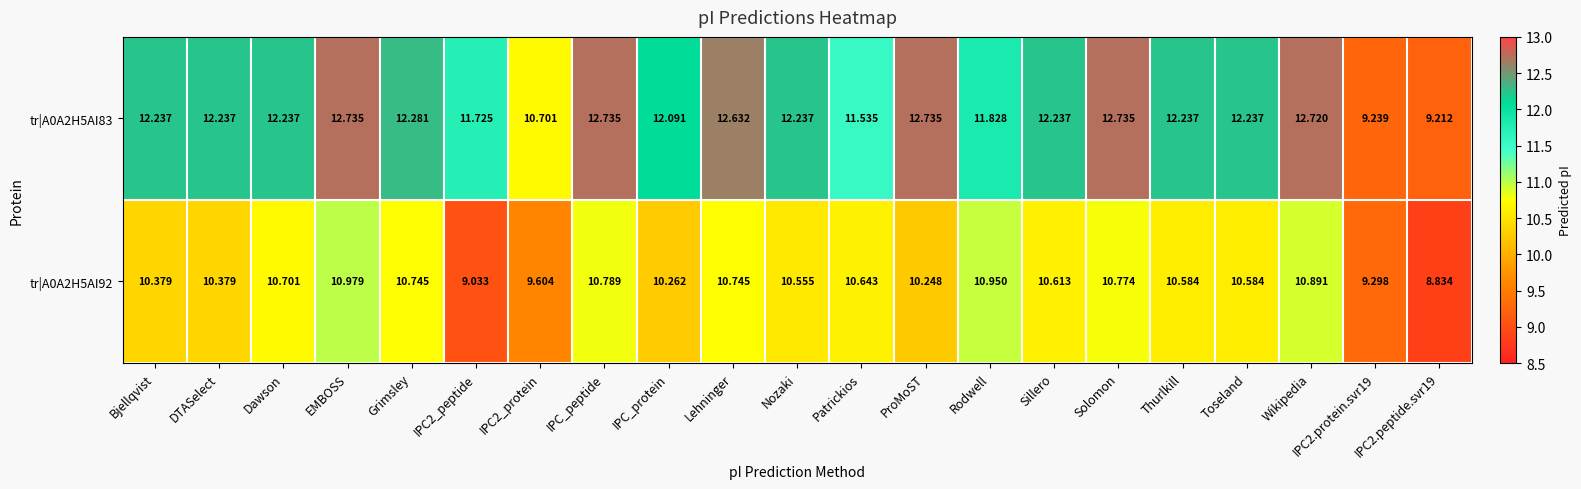

Where does the tr|A0A2H5AI92 series first go above 10?

Bjellqvist